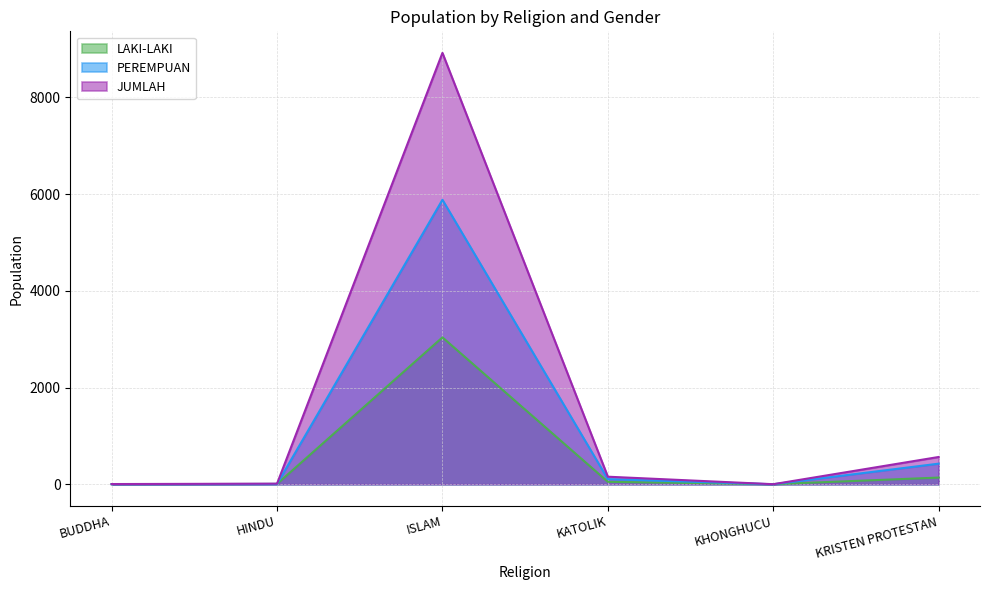

List the labels in order of LAKI-LAKI value, smallest first.

KHONGHUCU, BUDDHA, HINDU, KATOLIK, KRISTEN PROTESTAN, ISLAM